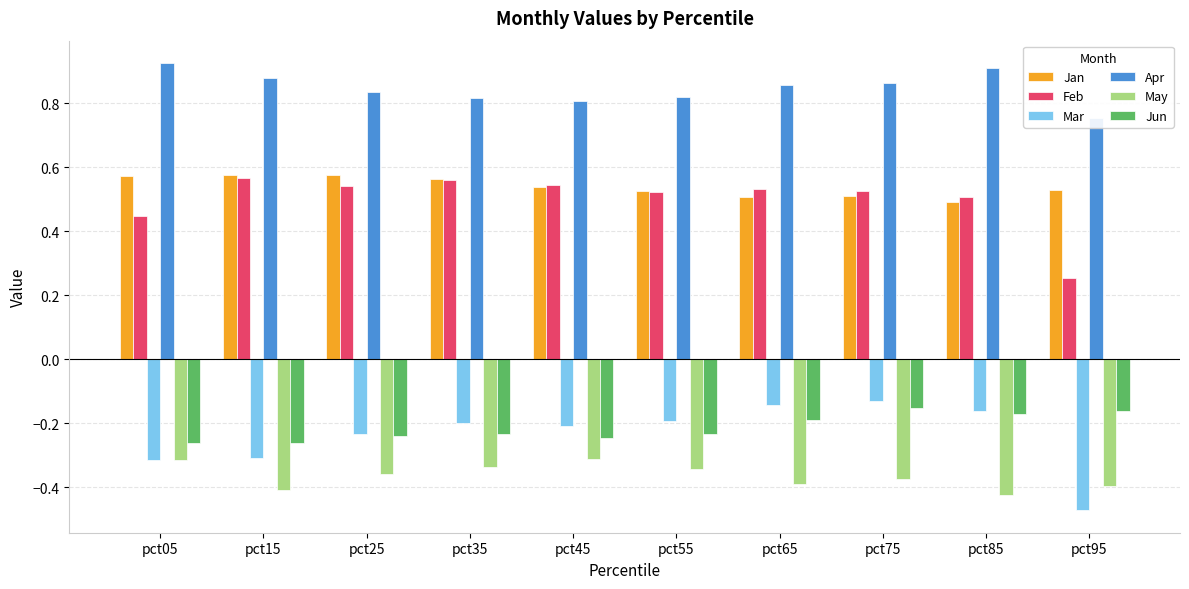

What is the sum of the Apr values at pct05 and pct85?

1.8